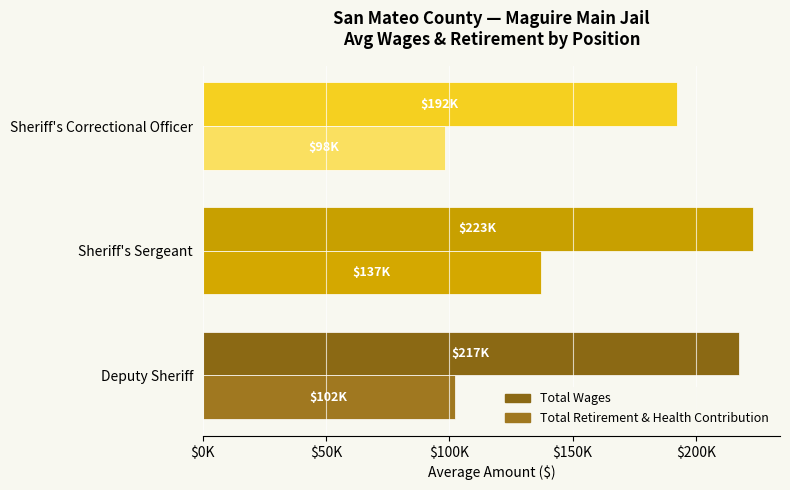

How many bars are there in total?

6